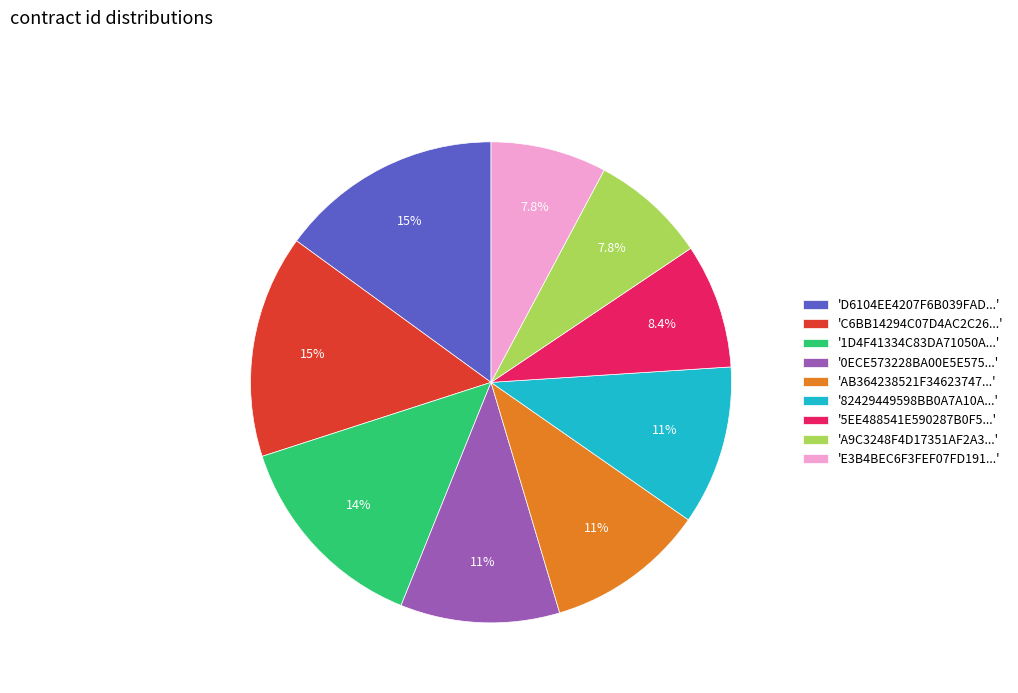

Does any single category account for the majority?

No